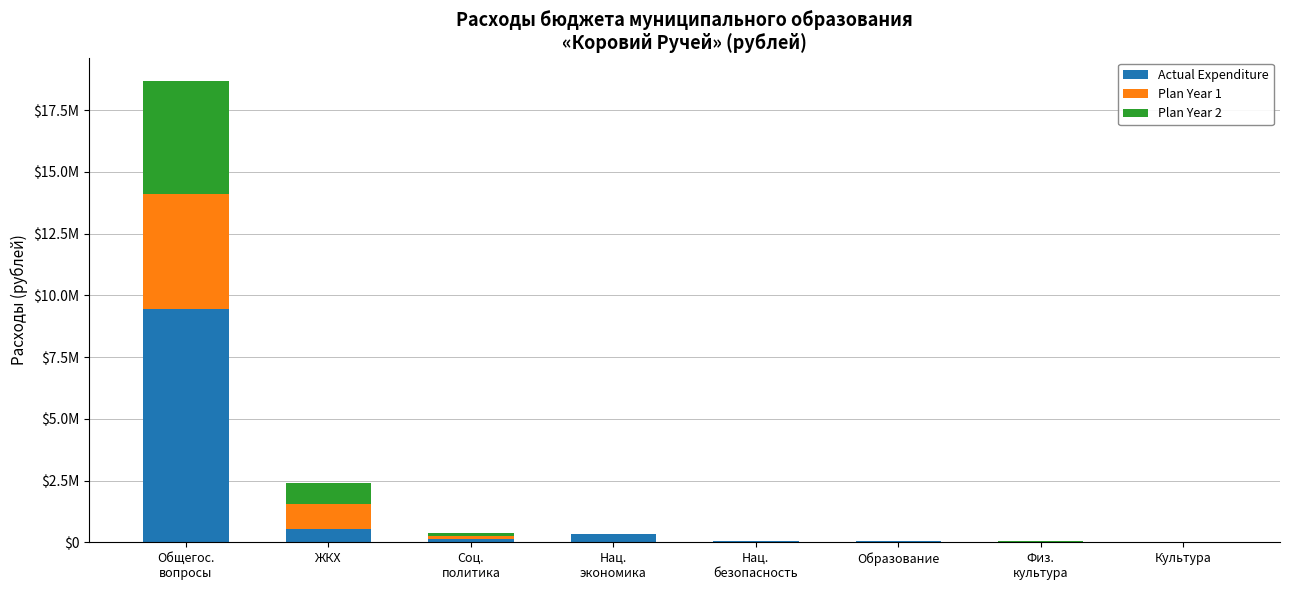

What are all the series names shown in the legend?

Actual Expenditure, Plan Year 1, Plan Year 2